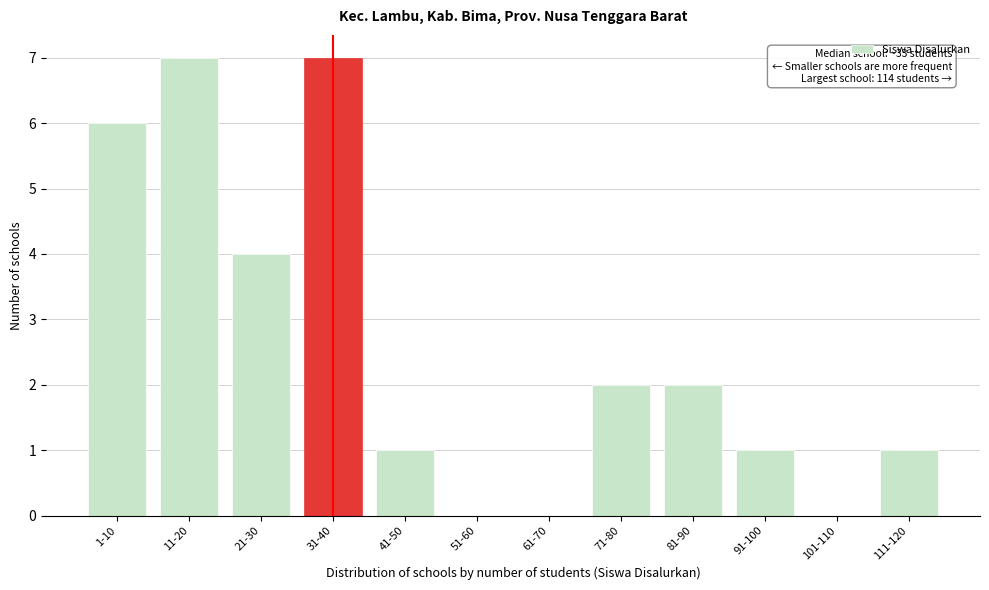

Reading left to right, what are all the values shown in this chart?

1-10=6	11-20=7	21-30=4	31-40=7	41-50=1	51-60=0	61-70=0	71-80=2	81-90=2	91-100=1	101-110=0	111-120=1